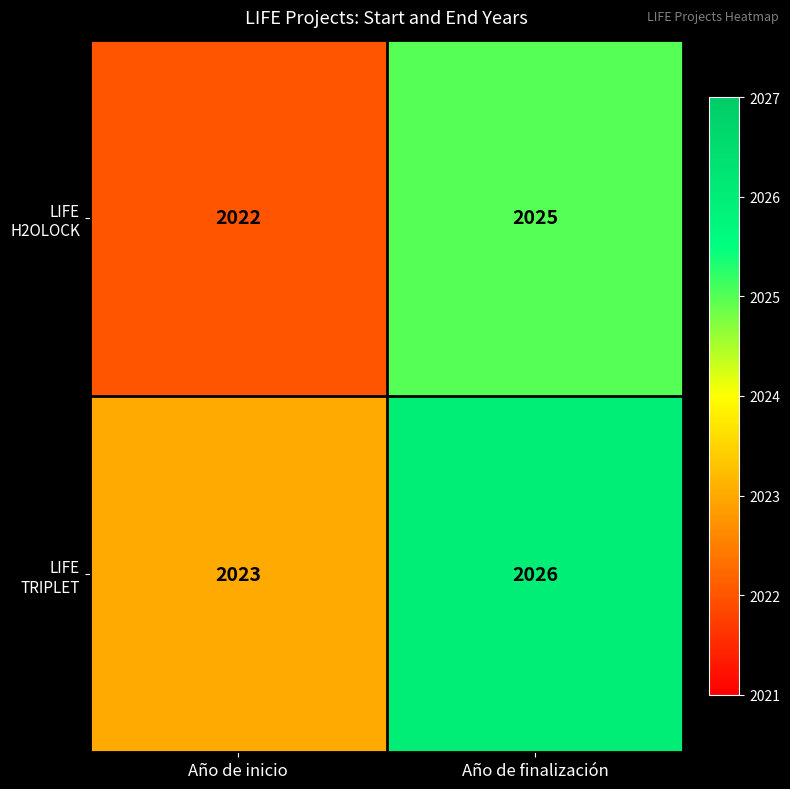

Is it true that LIFE H2OLOCK equals 2022 at Año de inicio?

True